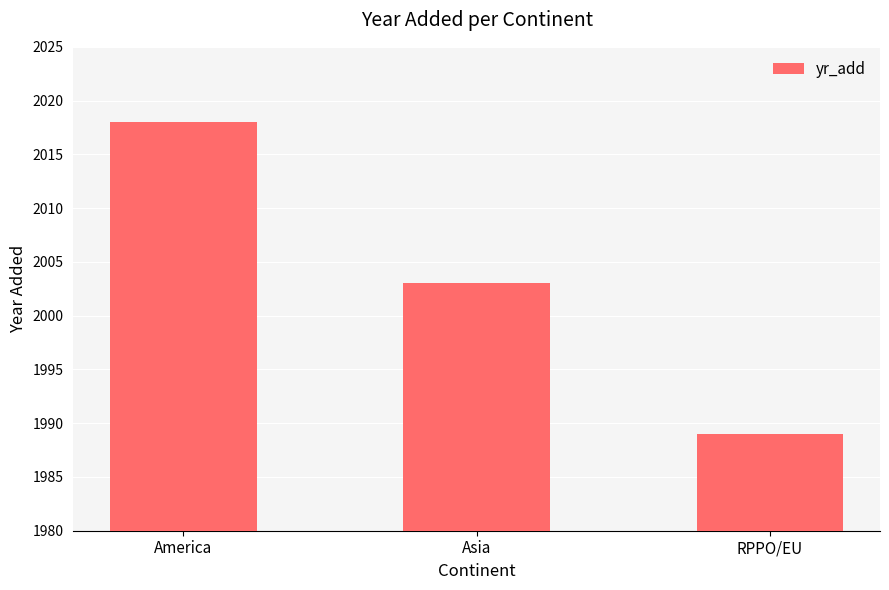

What is the value of the 2nd bar from the left?

2003